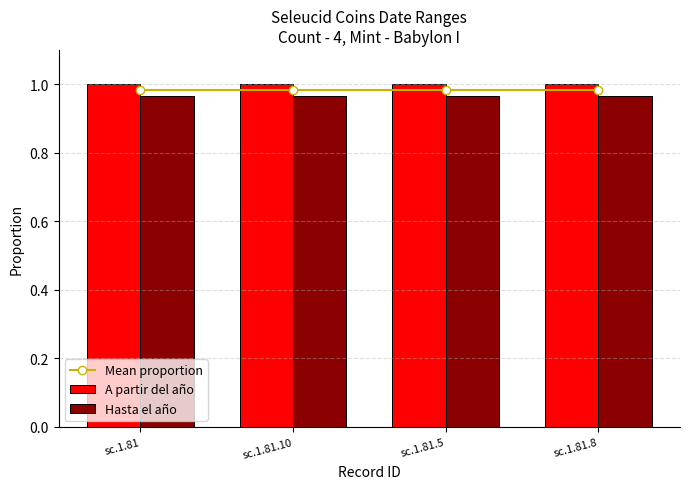

List the series in order of their peak value, highest first.

A partir del año, Mean proportion, Hasta el año